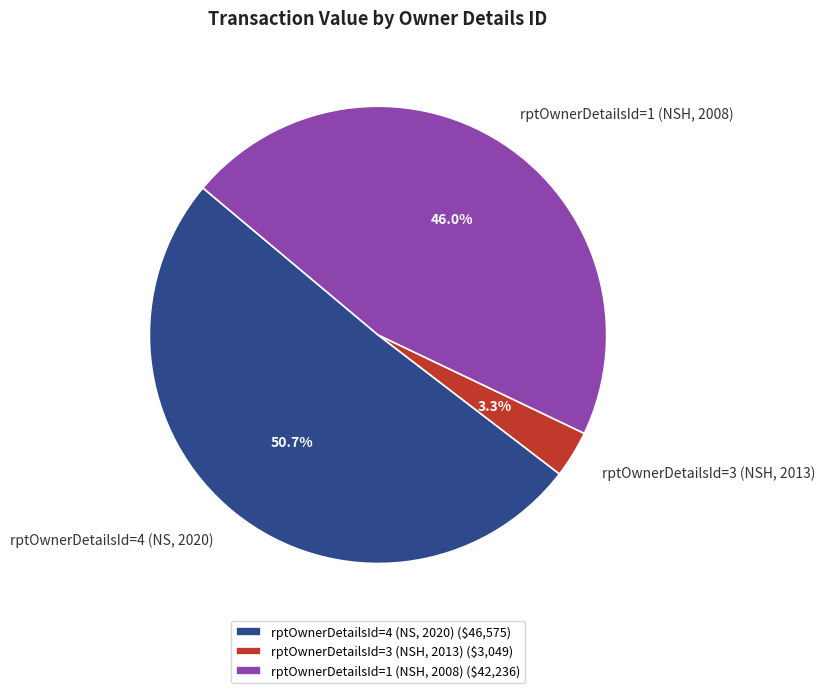

What is the ratio of the value at rptOwnerDetailsId=3 (NSH, 2013) to the value at rptOwnerDetailsId=4 (NS, 2020)?

0.1